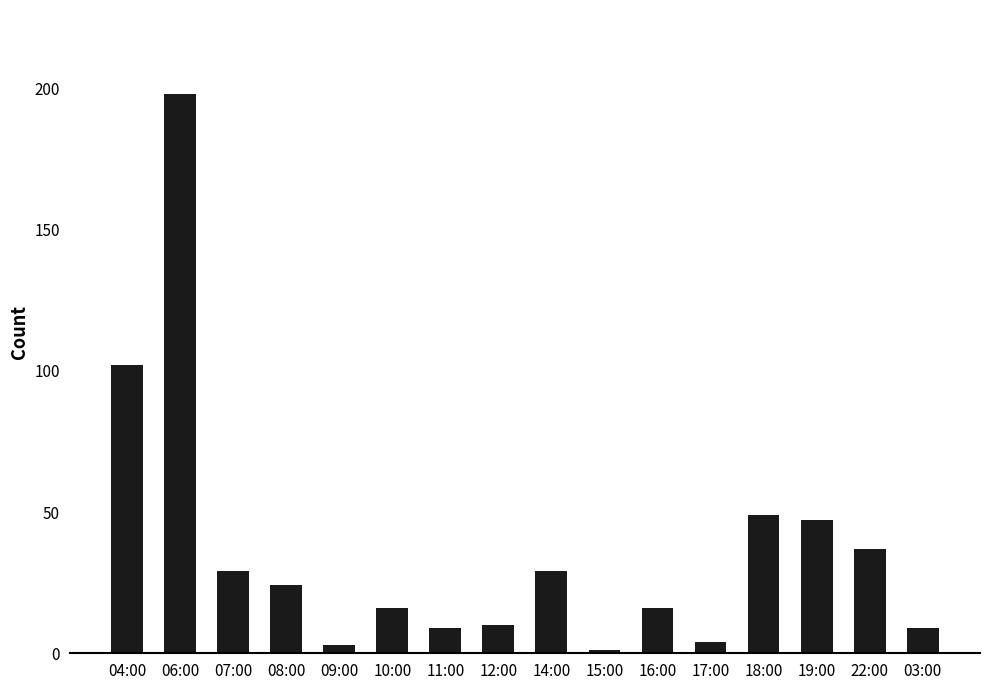

Where is the data nearest to the value 99?

04:00